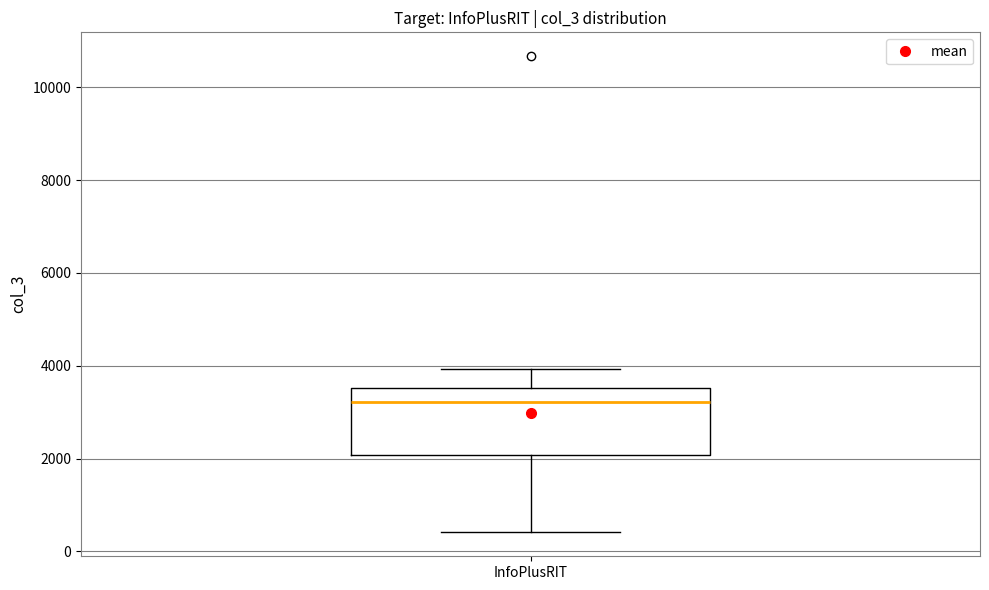

Transcribe this box plot: give where the median line is, the range the box spans, and where the two whiskers end, as read against the y-axis. The values are not printed on the chart, so give them approximately, as read against the axis.

median 3200, box 2000 to 3600, whiskers 400 to 4000